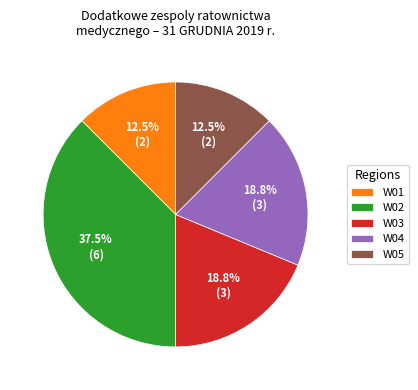

Which has a higher value, W05 or W04?

W04